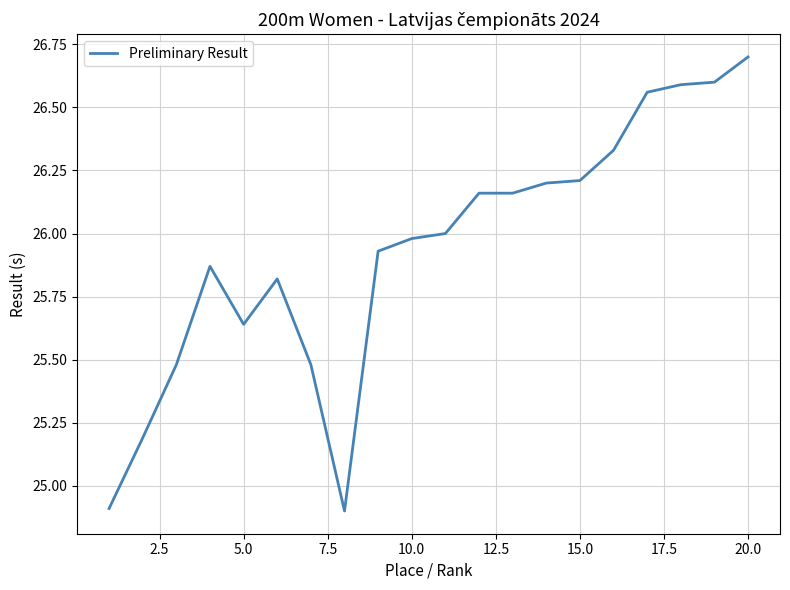

What is the minimum value shown in the chart?

24.9